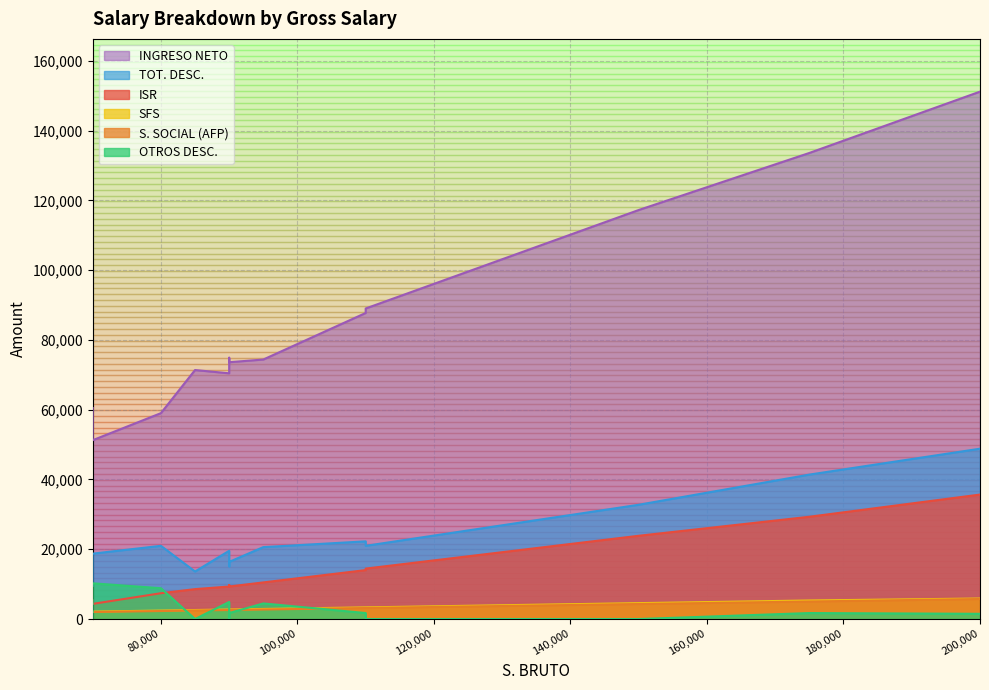

What is the sum of the TOT. DESC. values at 110000 and 95000?

42884.4